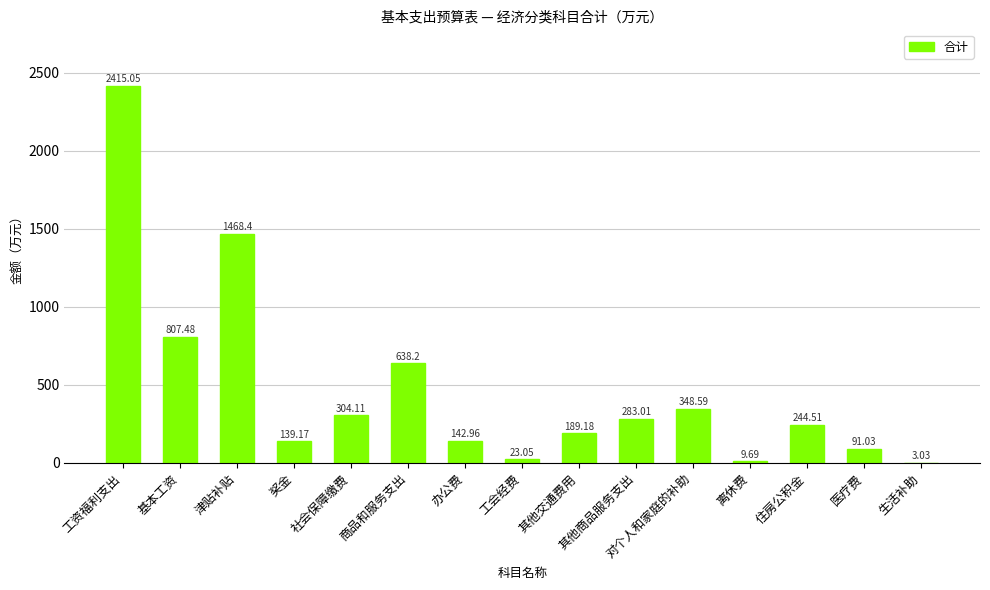

What is the change in value from 社会保障缴费 to 其他商品服务支出?

-21.1